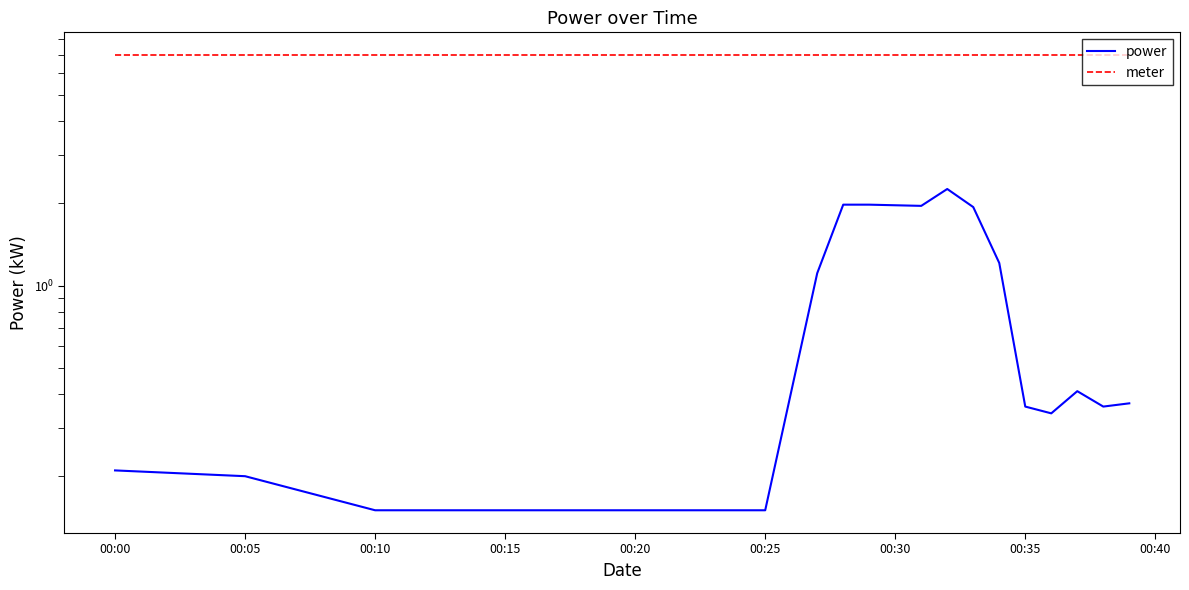

How many lines are shown in the chart?

2